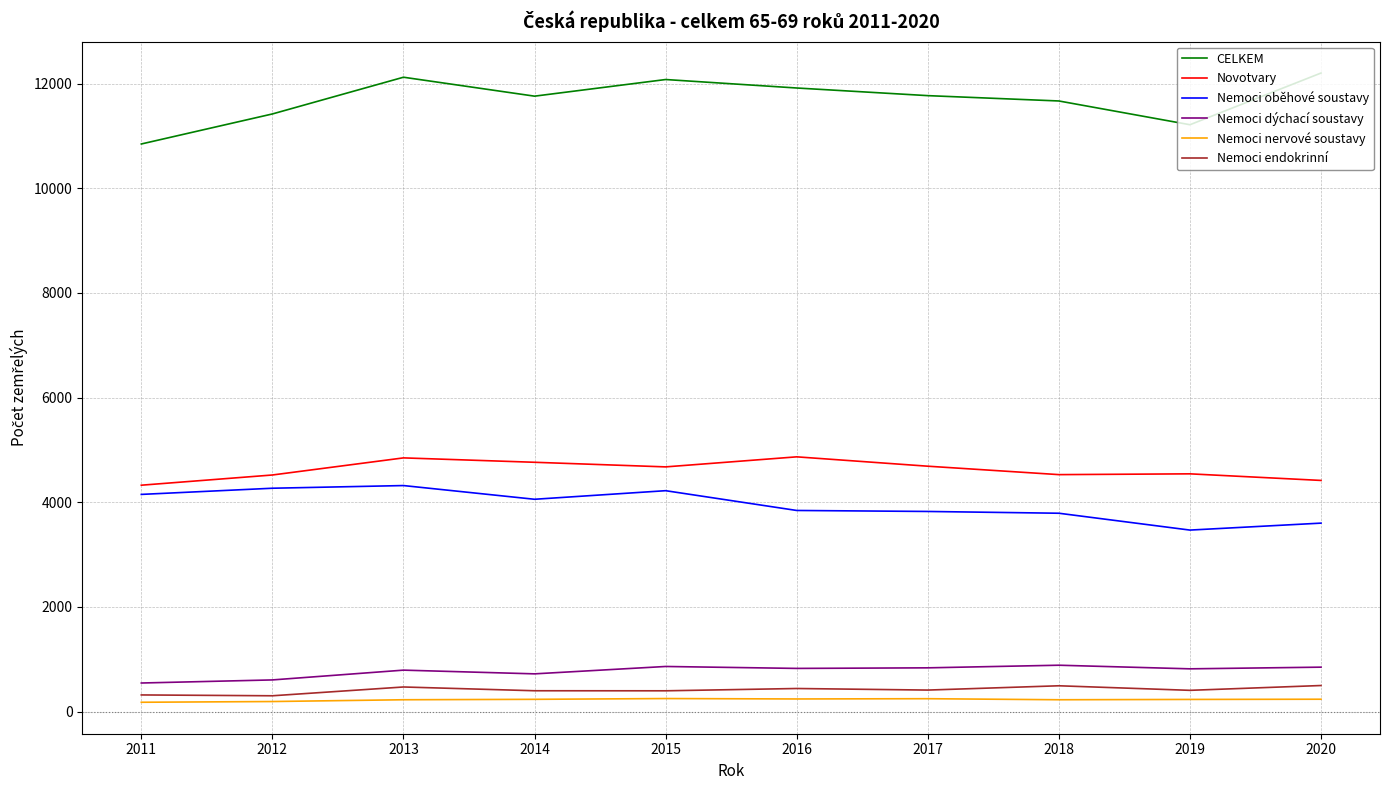

What is the difference between the highest and lowest values at 2012?

11231